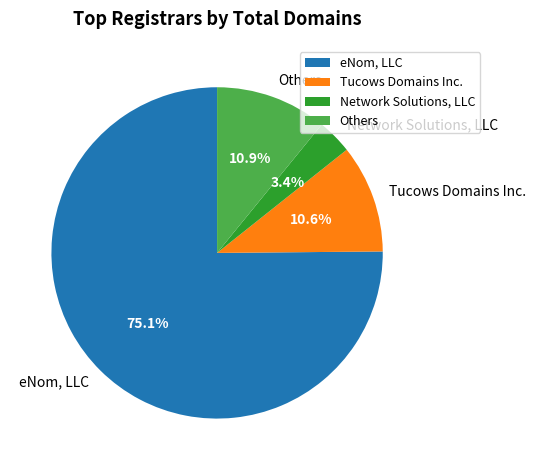

Does any single category account for the majority?

Yes